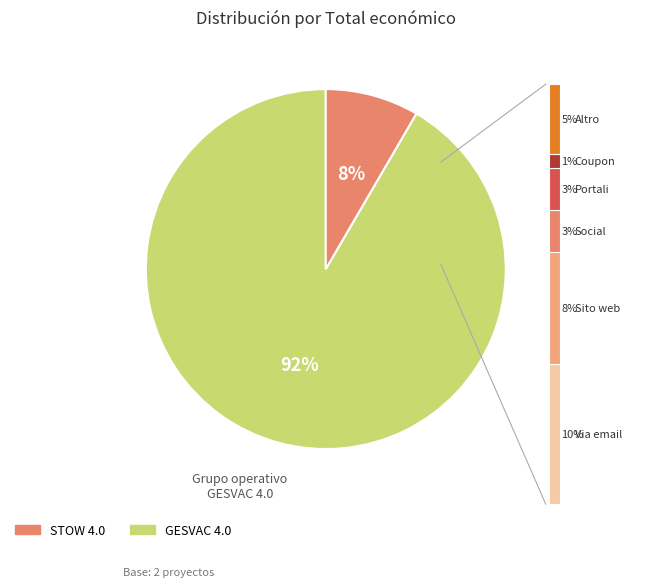

Which slice is the smallest?

STOW 4.0